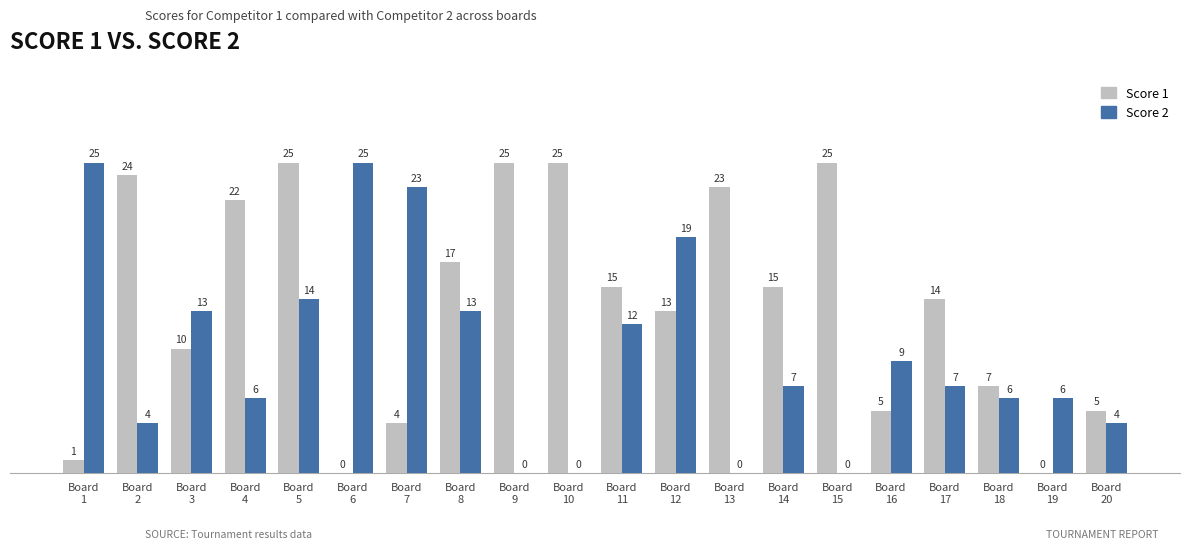

Are the bars grouped side by side (vs. stacked)?

Yes